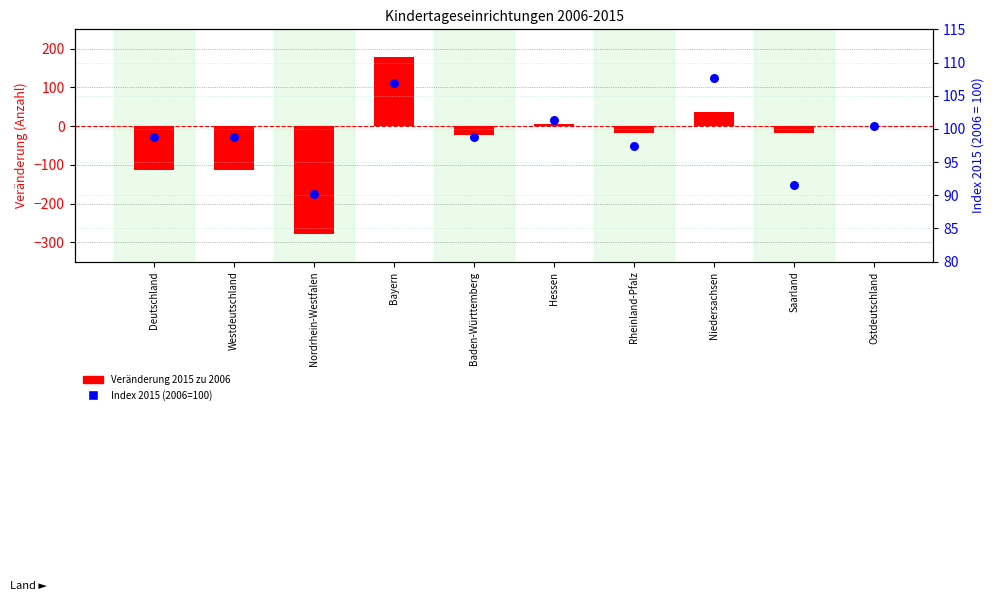

Which series has the widest spread of Y values?

Veränderung 2015 zu 2006